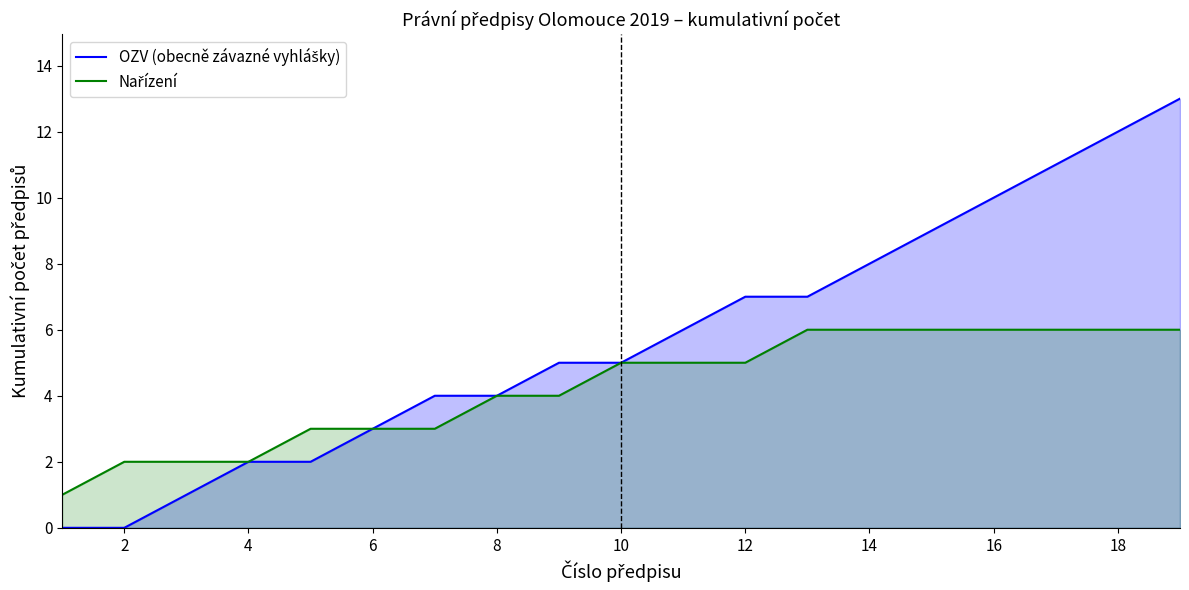

True or false: OZV (obecně závazné vyhlášky) and Nařízení intersect in this chart.

False